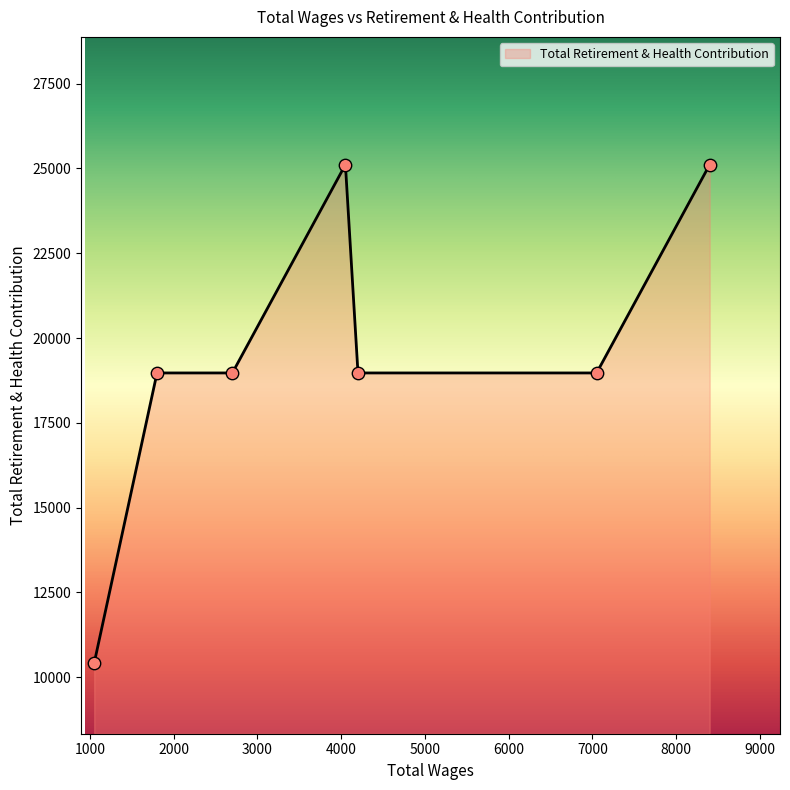

True or false: there are more than 0 points higher than both neighbors.

True